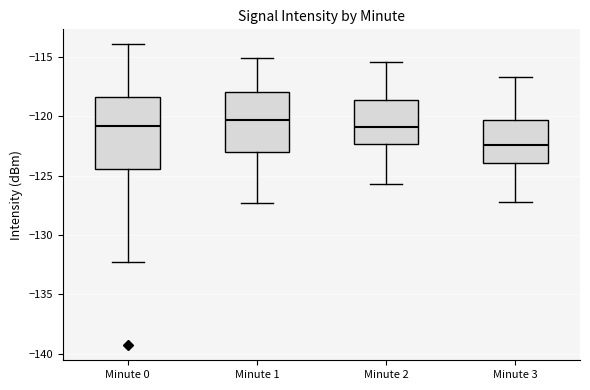

Reading left to right, transcribe this box plot: for each box, give where its median line is, the range the box spans, and where its two whiskers end, as read against the y-axis. The values are not printed on the chart, so give them approximately, as read against the axis.

Minute 0: median -121.0, box -124.5 to -118.5, whiskers -132.5 to -114.0
Minute 1: median -120.5, box -123.0 to -118.0, whiskers -127.5 to -115.0
Minute 2: median -121.0, box -122.5 to -118.5, whiskers -125.5 to -115.5
Minute 3: median -122.5, box -124.0 to -120.5, whiskers -127.0 to -116.5